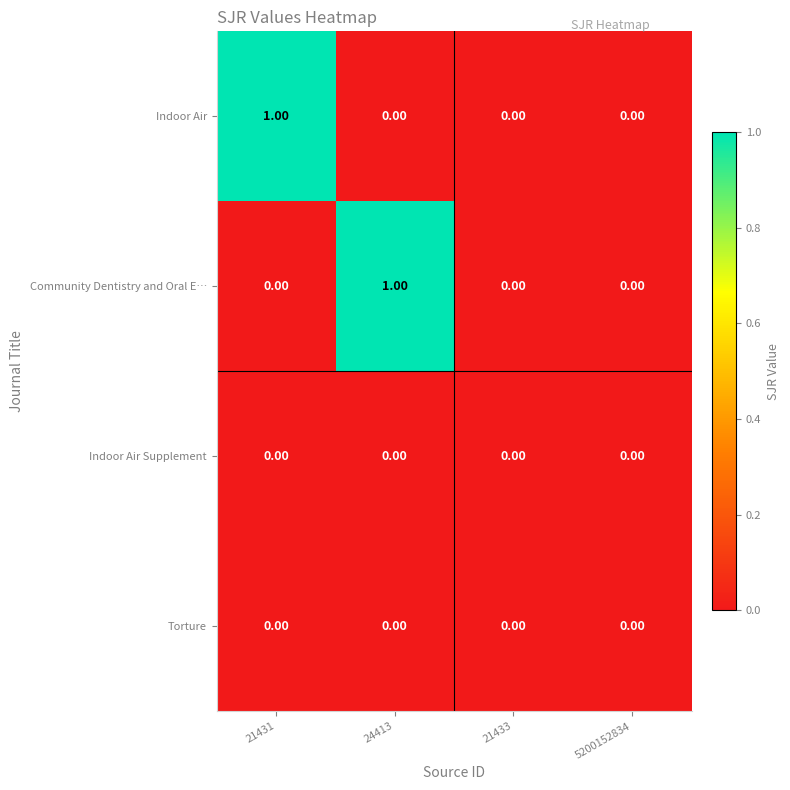

Between 24413 and 21433, which series saw the biggest shift?

Community Dentistry and Oral E…